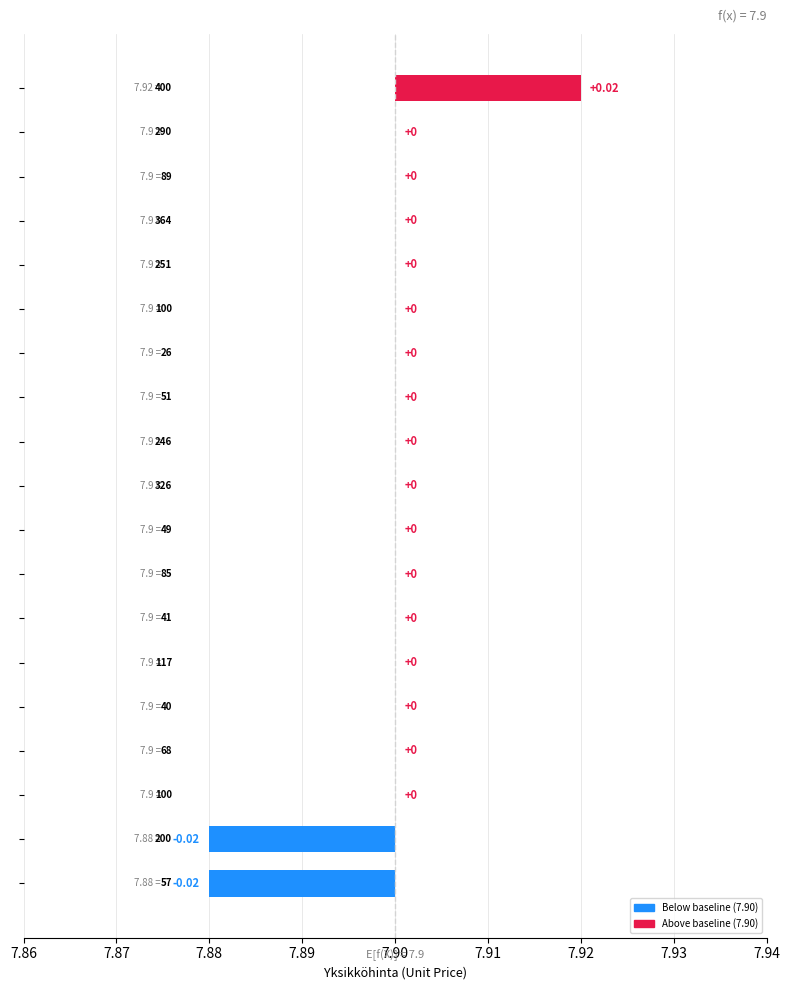

How many series are shown in this chart?

1